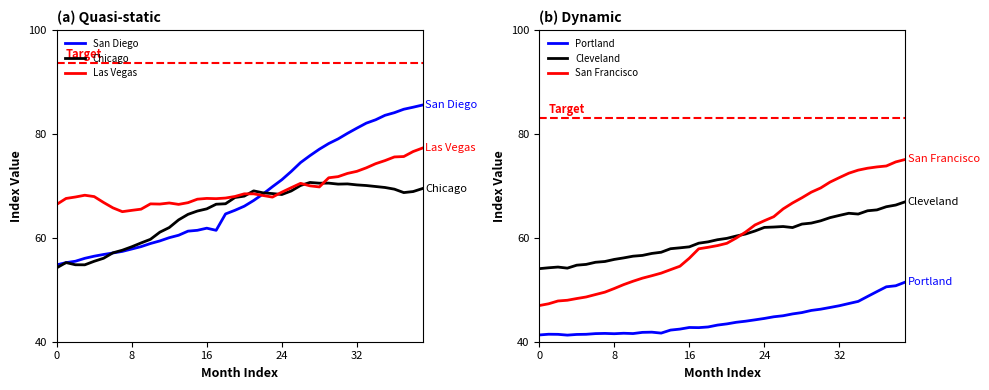

Rank the series at 31 from lowest to highest value.

Portland, Cleveland, Chicago, San Francisco, Las Vegas, San Diego